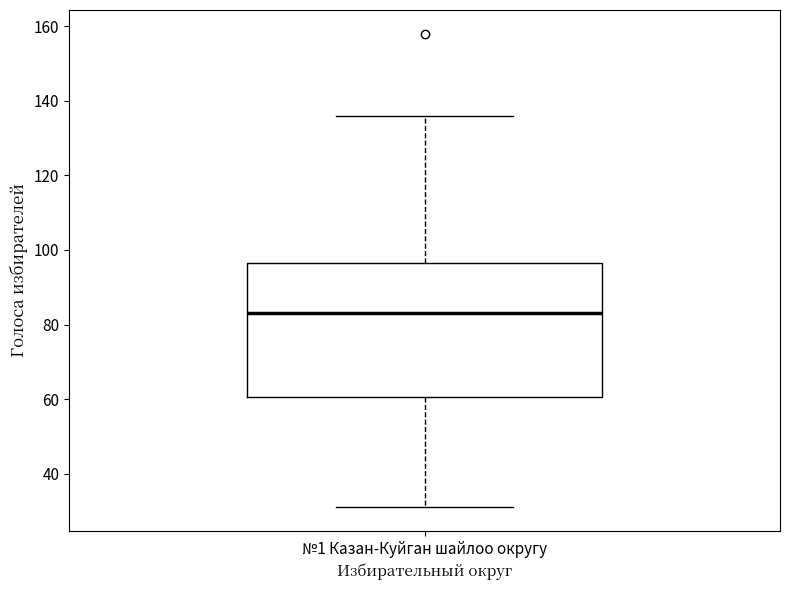

Where is the lower edge of the box for №1 Казан-Куйган шайлоо округу on the y-axis? The values are not printed on the chart, so give them approximately, as read against the axis.

60